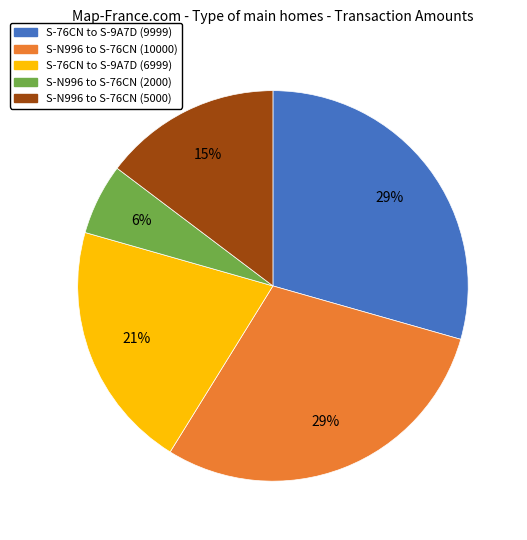

To the nearest percent, what portion does S-N996 to S-76CN (10000) represent?

29%